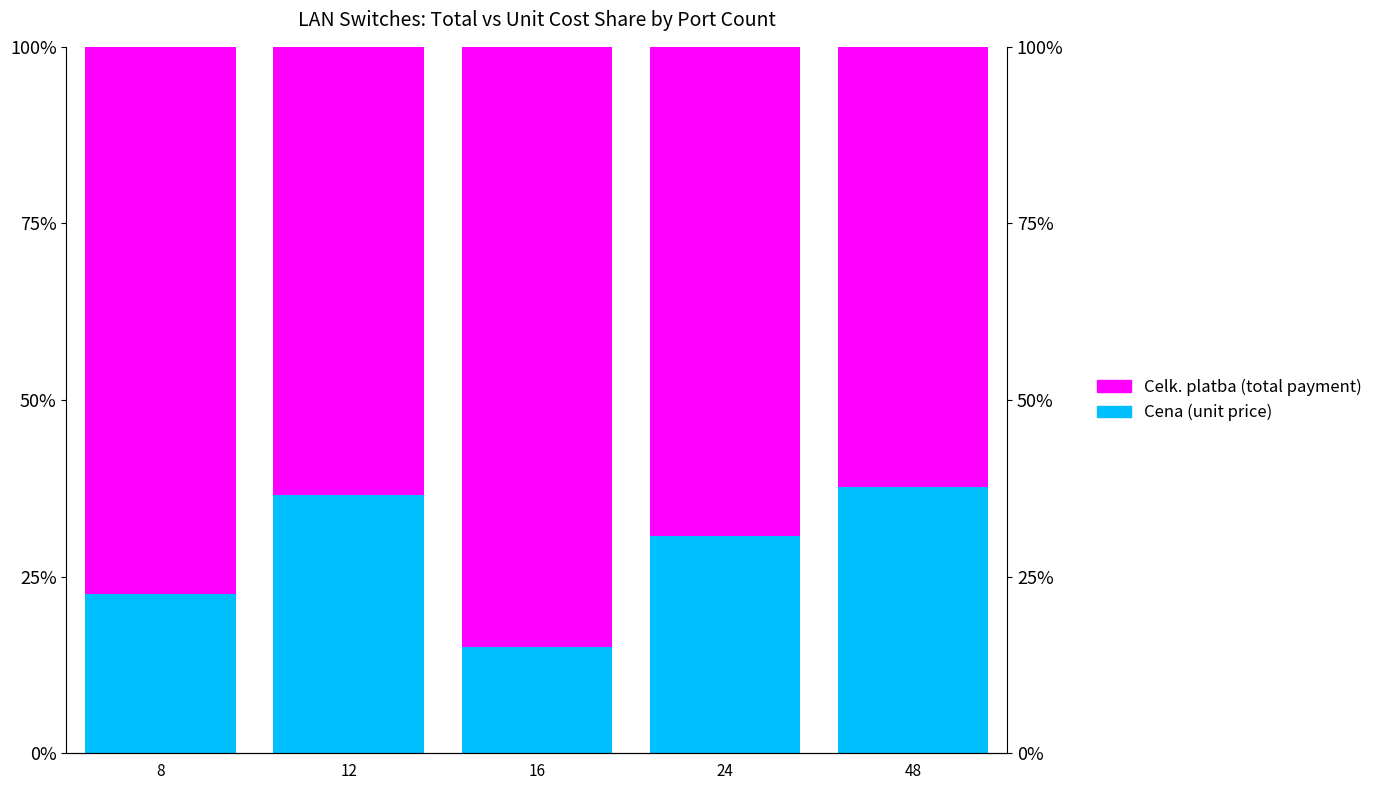

What is the sum of all Cena (unit price) values?

1.4